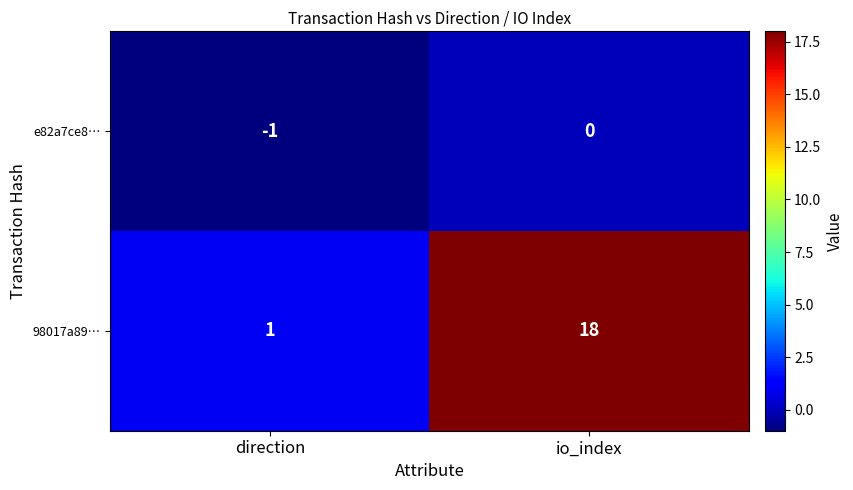

Reading left to right, extract all data points from this chart.

e82a7ce8…: -1	0
98017a89…: 1	18